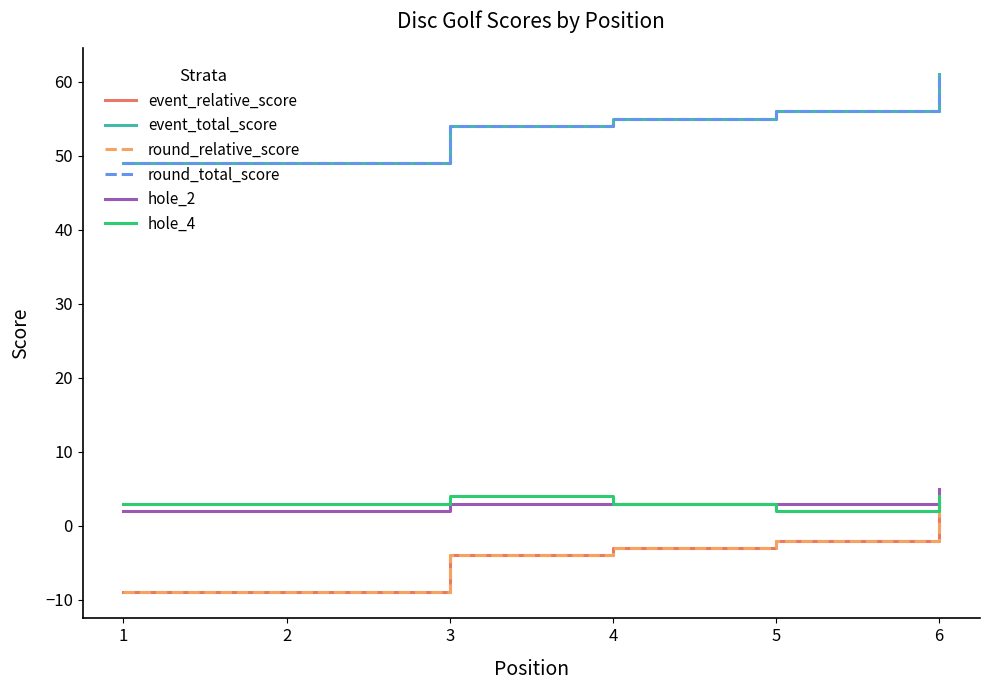

Between 3 and 6, which series saw the biggest shift?

event_relative_score